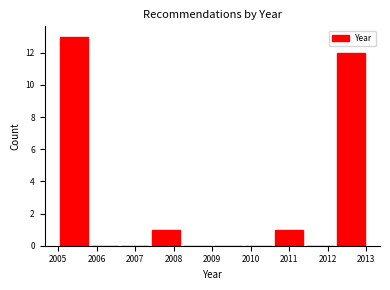

Which range on the x-axis has the tallest bar?

2005.0 to 2005.8